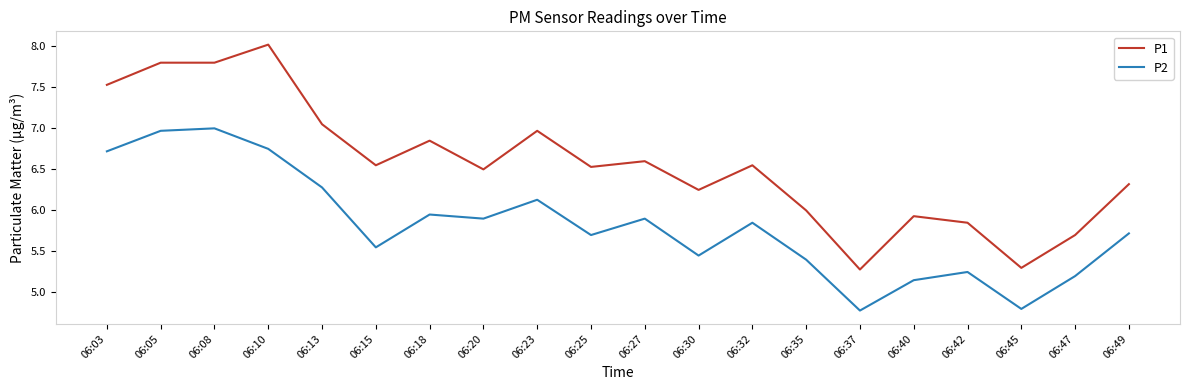

At which label is P2 closest to 5?

06:40